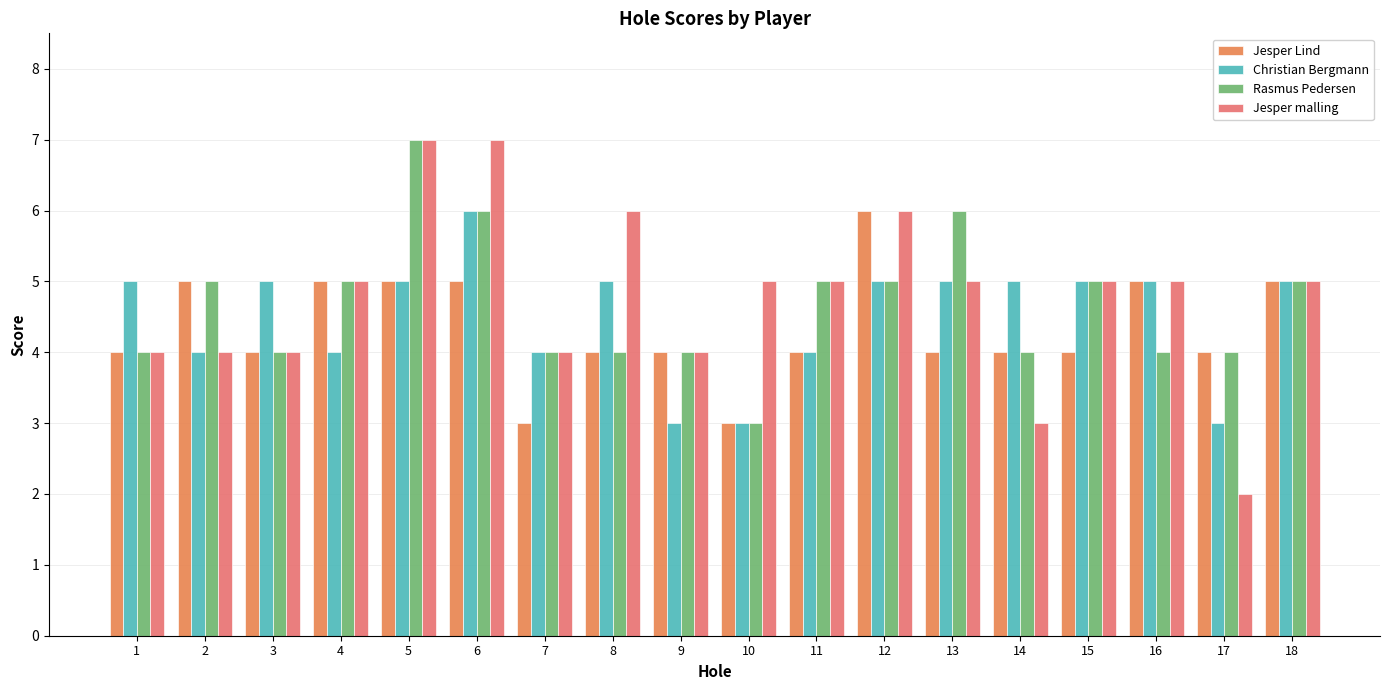

What are all the series names shown in the legend?

Jesper Lind, Christian Bergmann, Rasmus Pedersen, Jesper malling